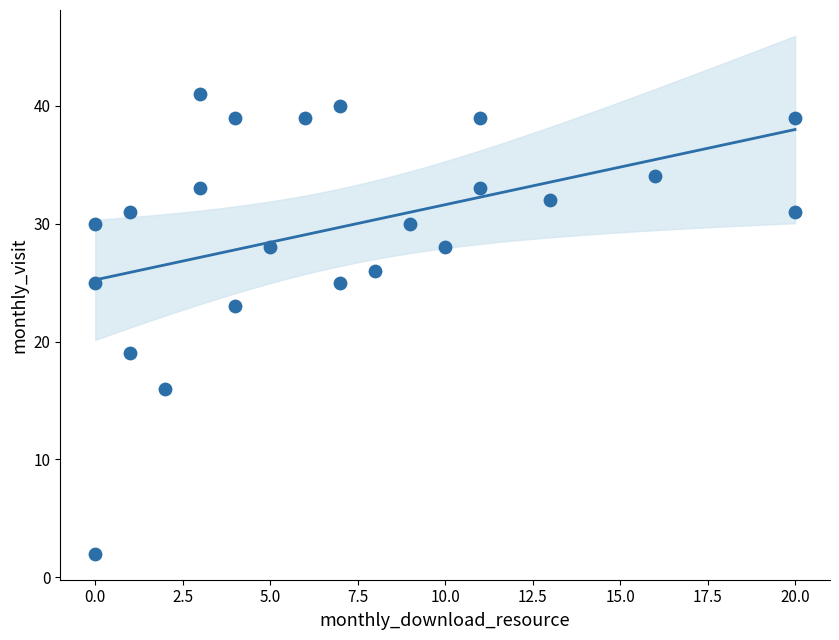

What is the range of X values (max minus min)?

20